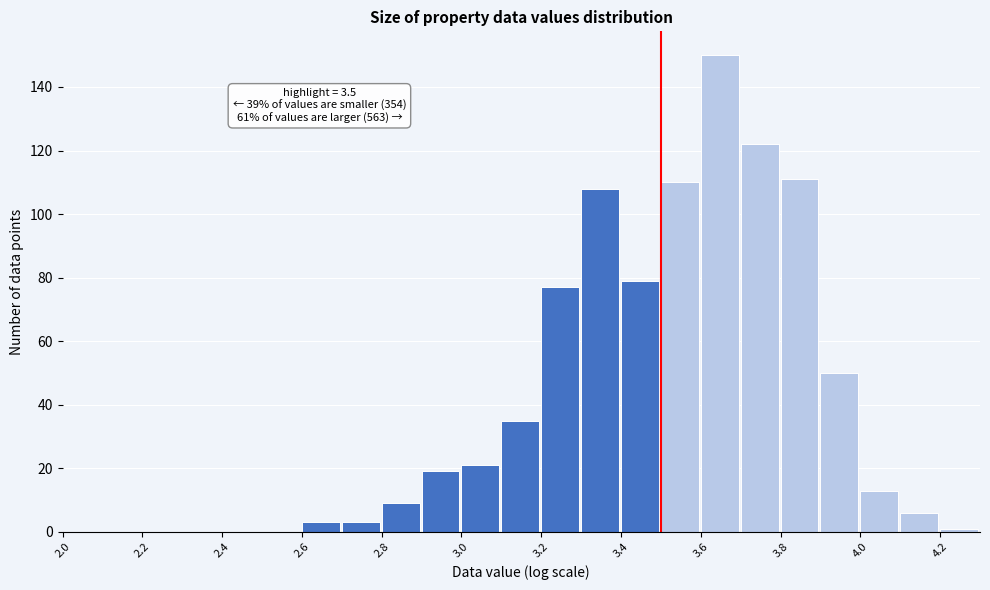

Which range on the x-axis has the tallest bar?

3.6 to 3.7